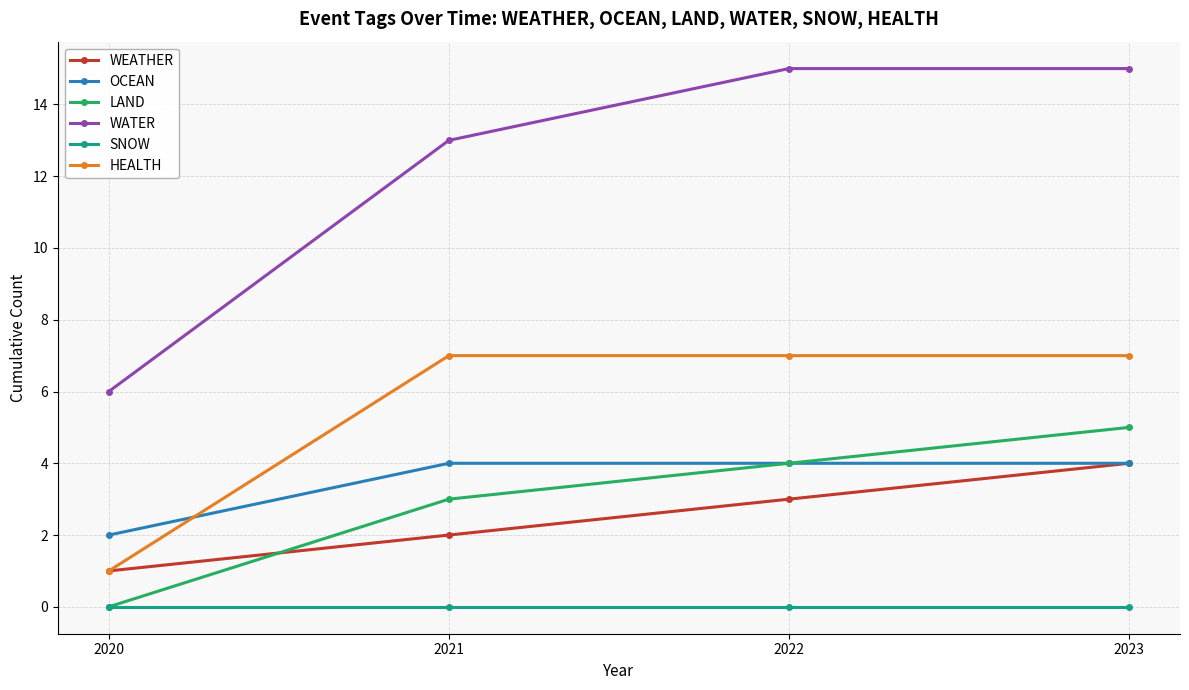

What is the difference between the highest and lowest values at 2022?

15